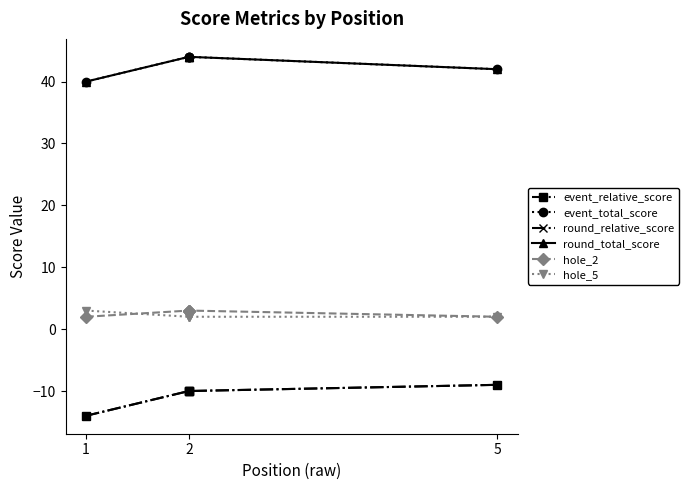

What is the greatest value displayed?

44